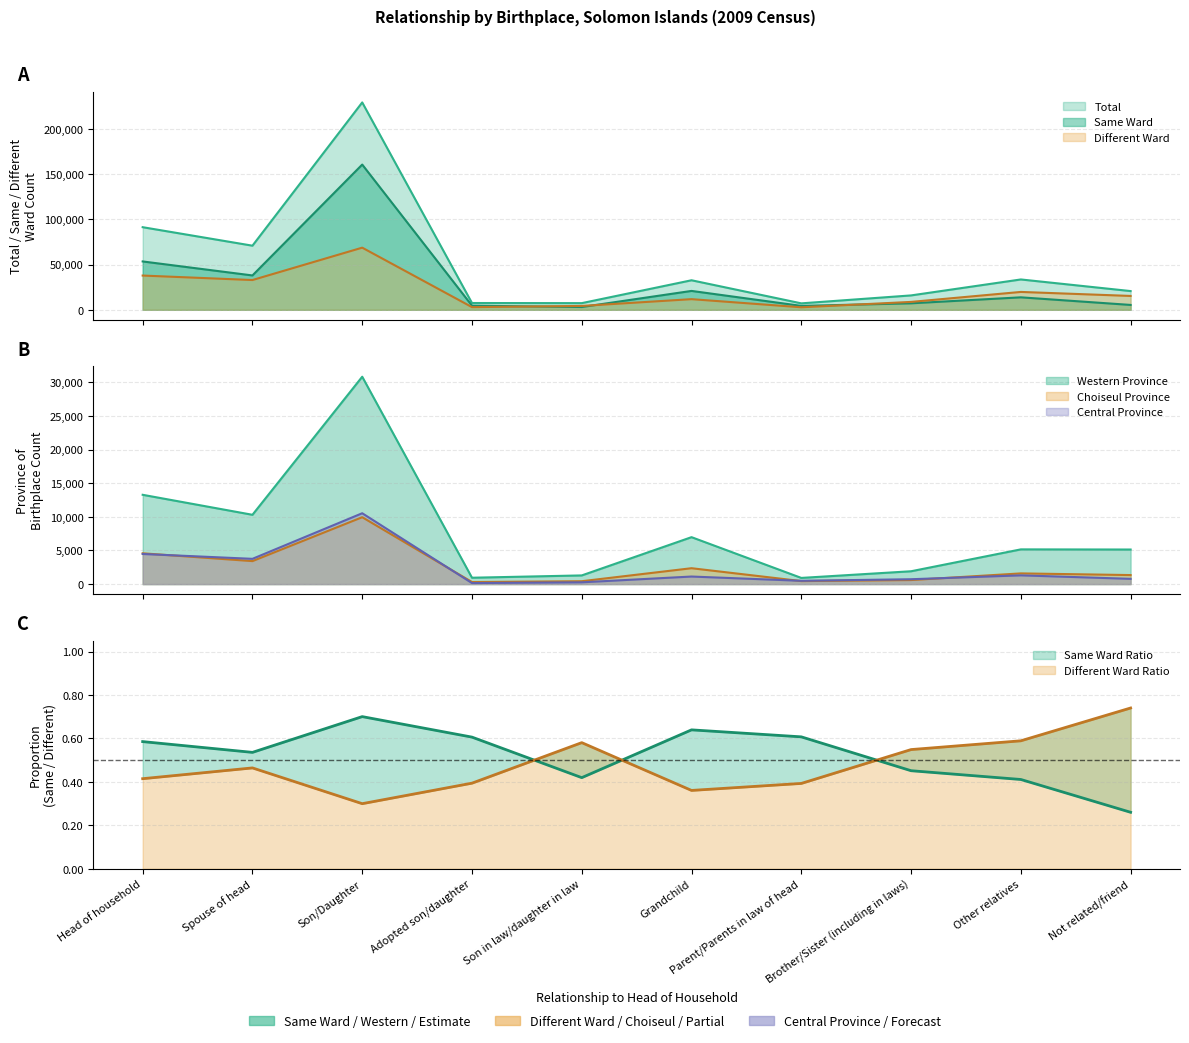

What is the greatest value displayed?

229072